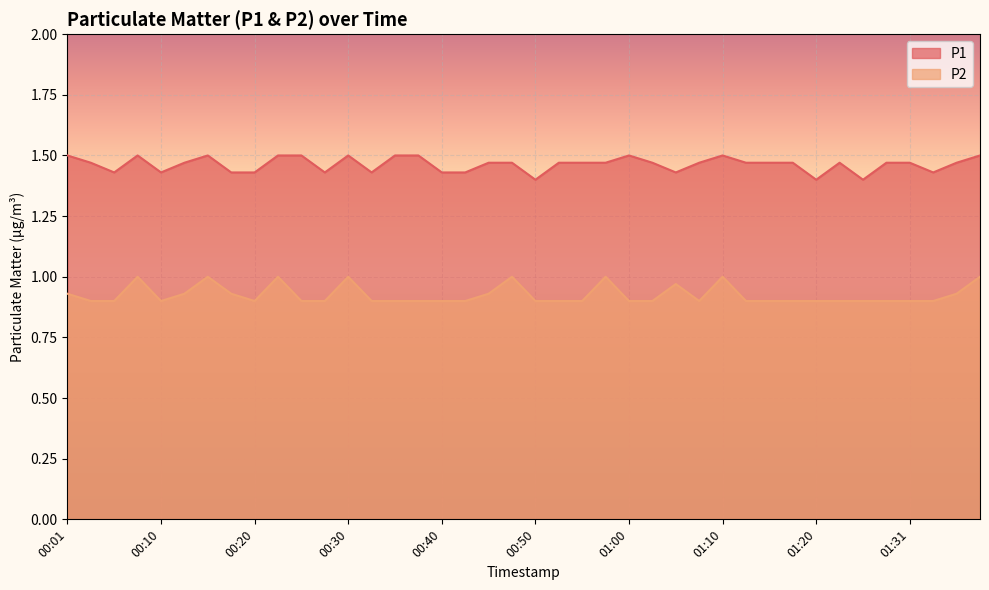

What position from the left is 00:01?

1